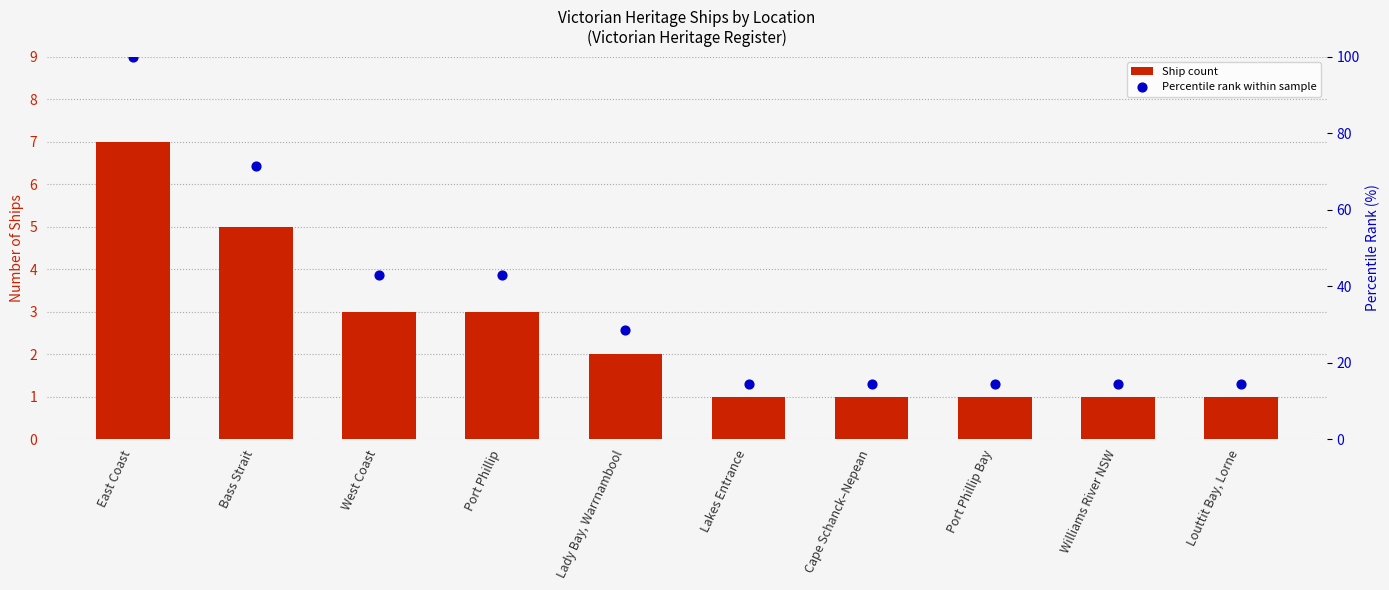

At which category is the sum across all series the highest?

East Coast